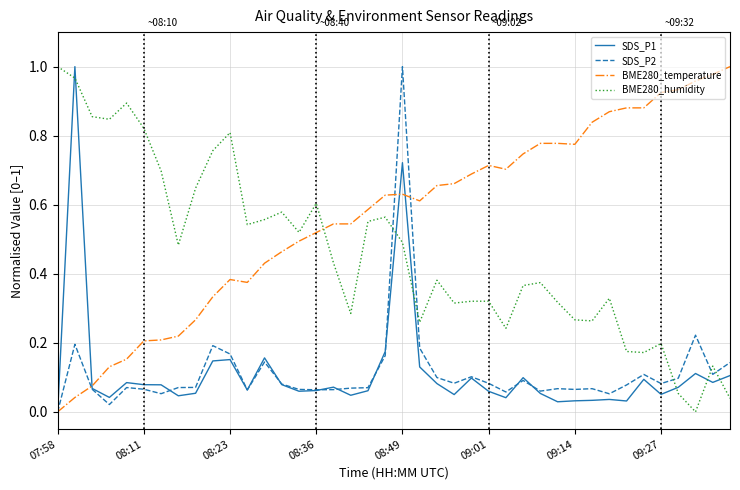

True or false: BME280_temperature and BME280_humidity cross at least once.

True